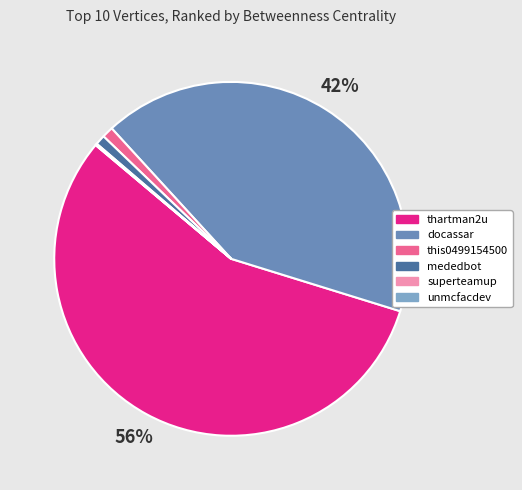

What is the majority slice?

thartman2u